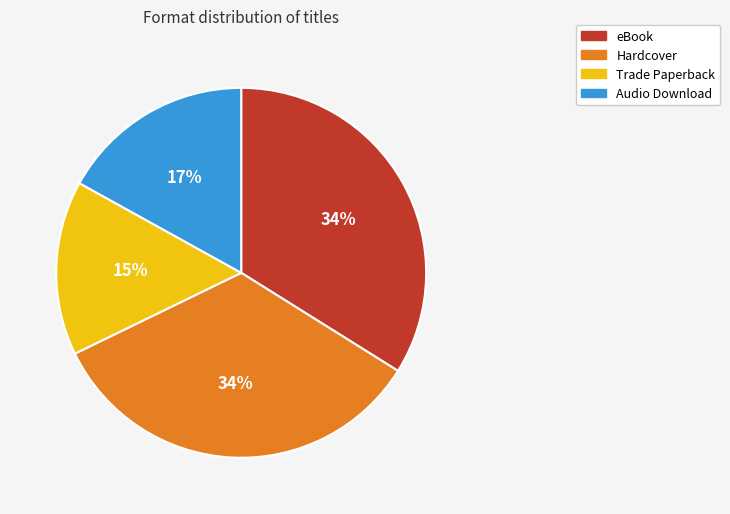

Does any single category account for the majority?

No